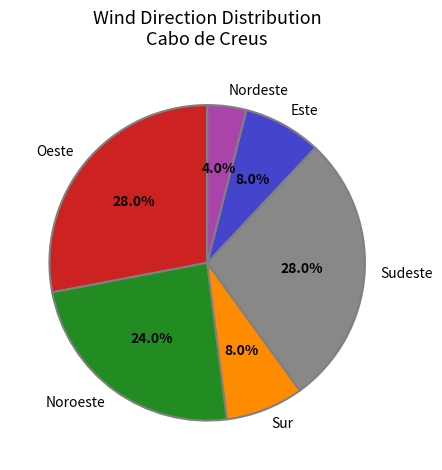

Count the number of slices in the pie.

6